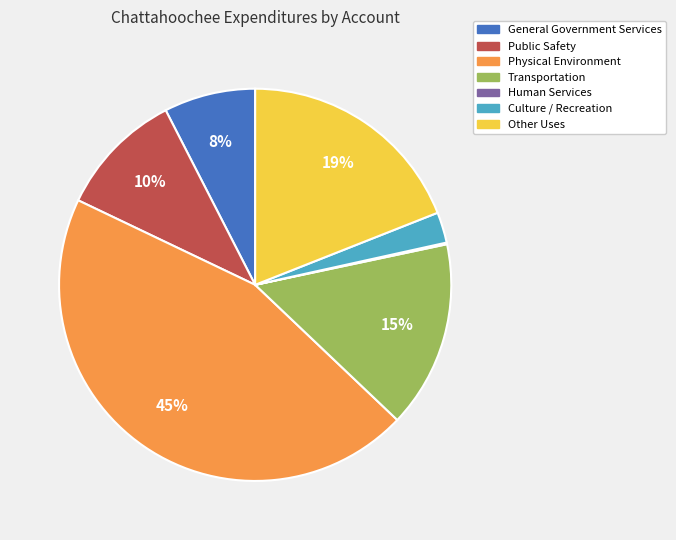

Which has a higher value, Public Safety or General Government Services?

Public Safety